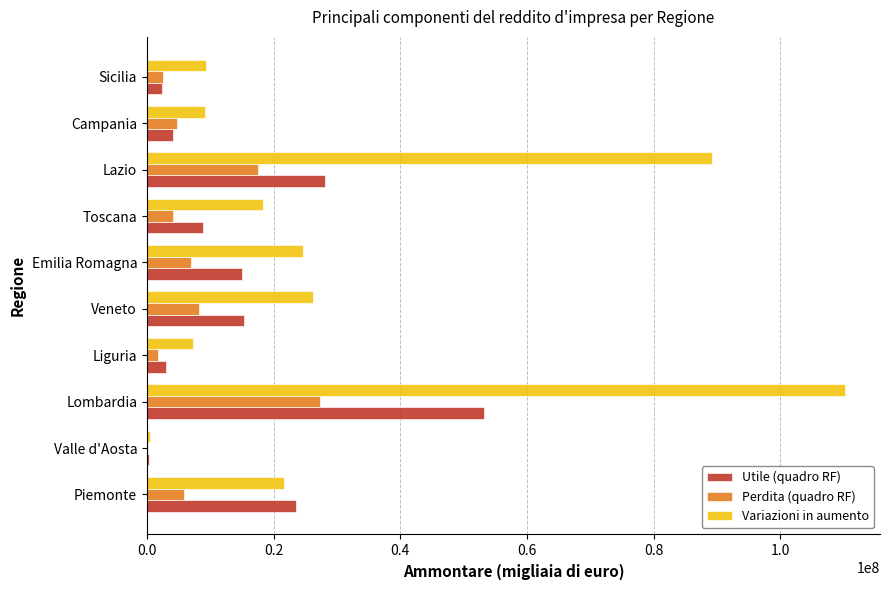

What is the maximum value for Perdita (quadro RF)?

27408685